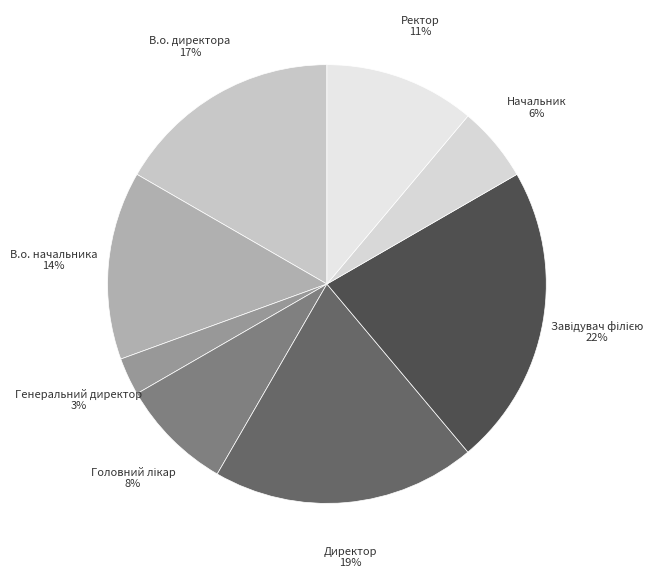

To the nearest percent, what is the difference between the largest and smallest slice percentages?

19%